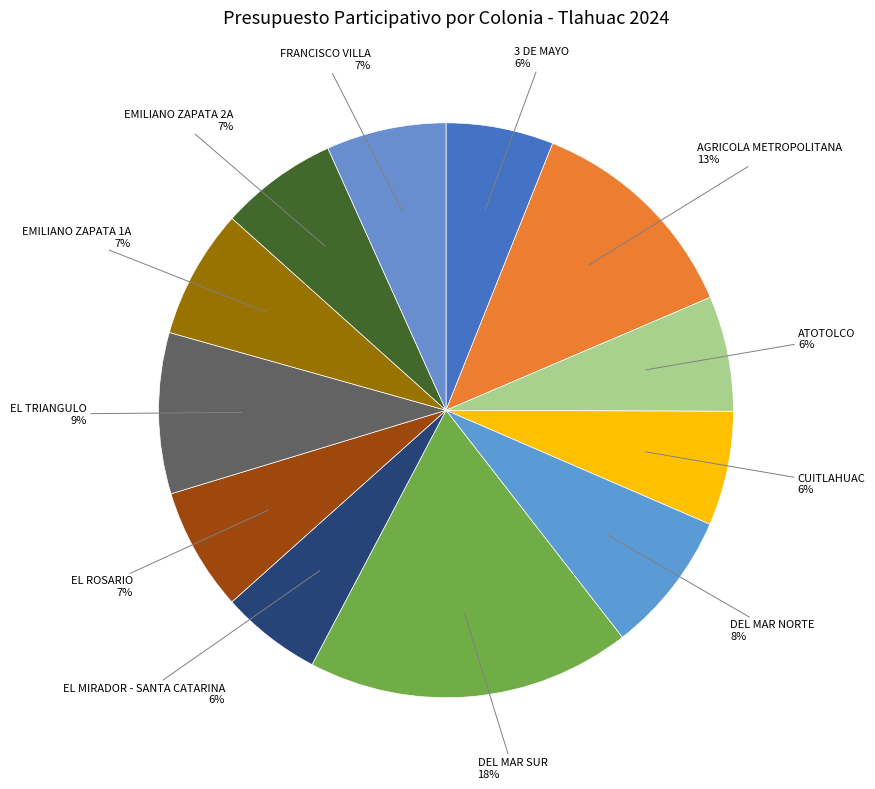

Count the number of slices in the pie.

12